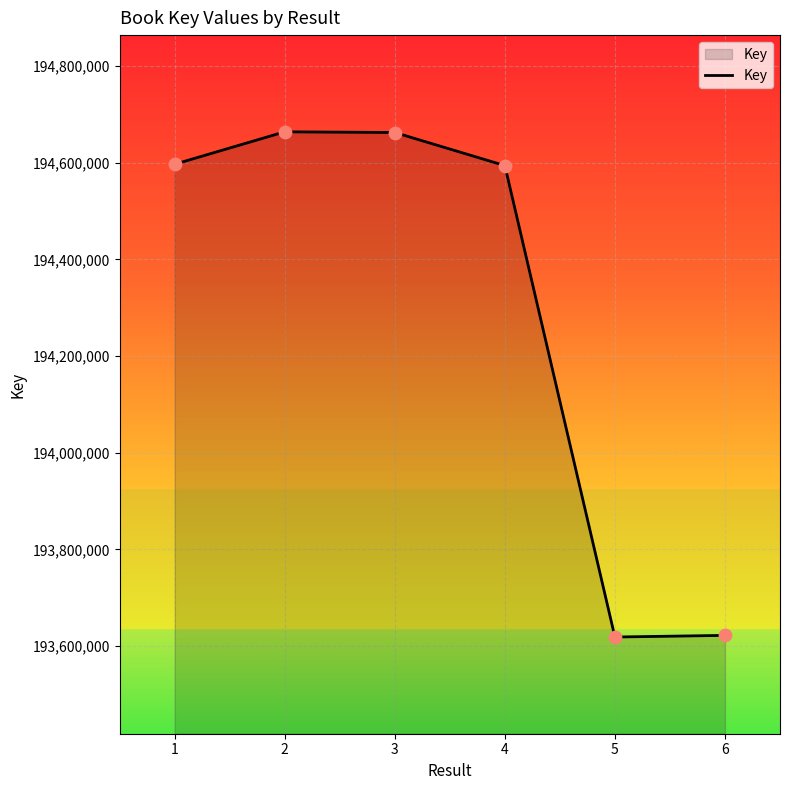

What is the change in value from 1 to 4?

-2828